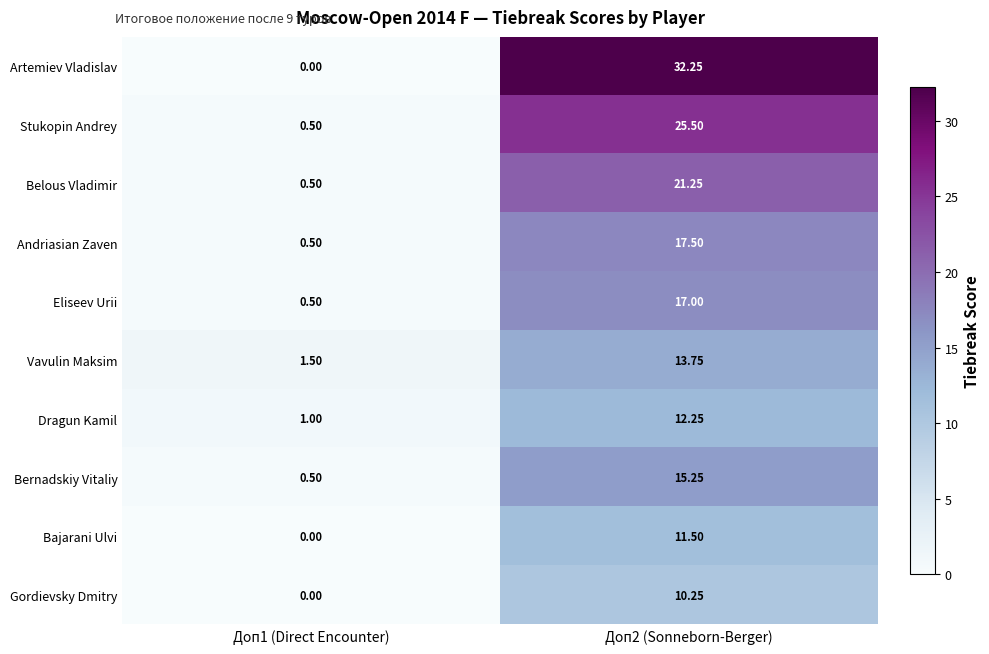

Which series changed the most between Доп1 (Direct Encounter) and Доп2 (Sonneborn-Berger)?

Artemiev Vladislav